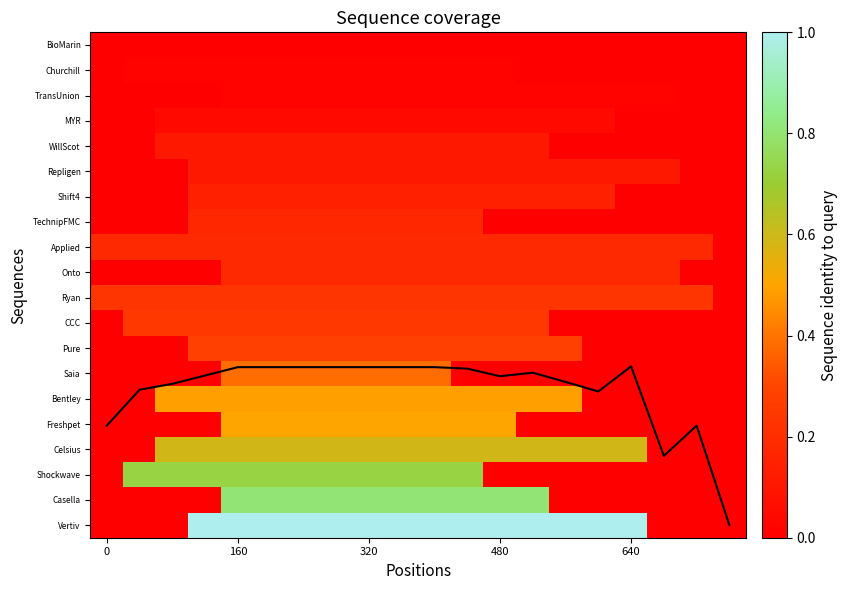

True or false: Shift4 has a value of 0.2 at 320.

False